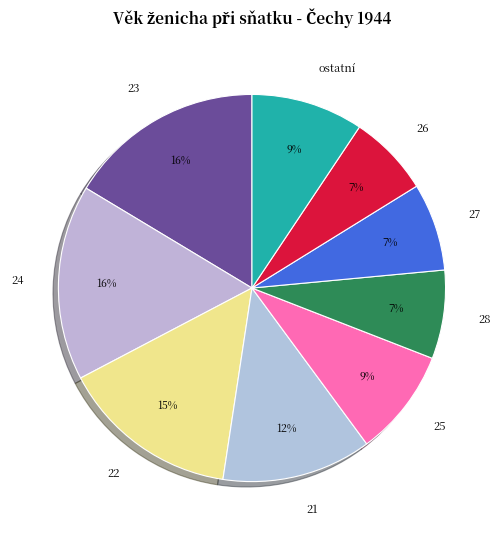

Count the number of slices in the pie.

9